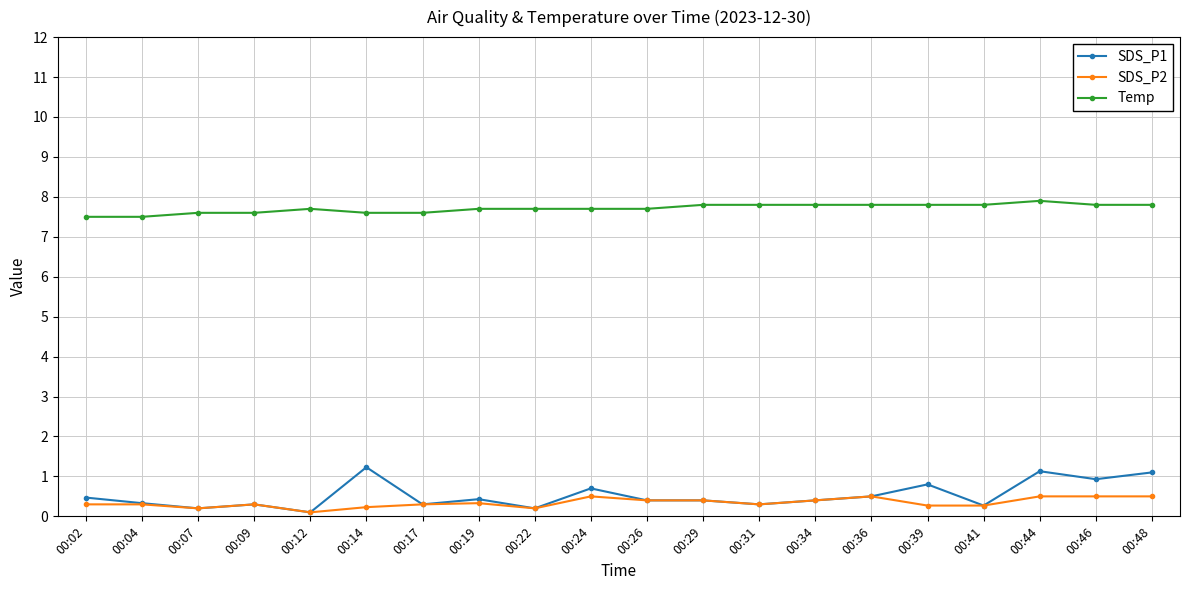

True or false: SDS_P1 has more than 2 points higher than both neighbors.

True